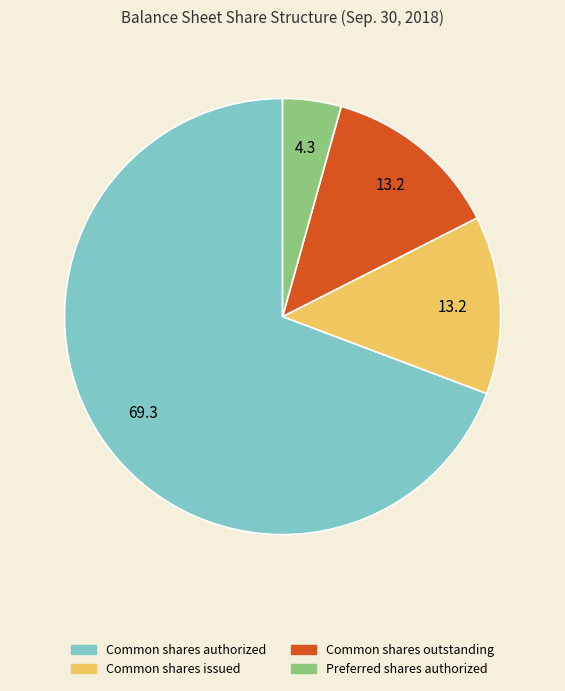

Does Common shares authorized represent more than half of the total?

Yes